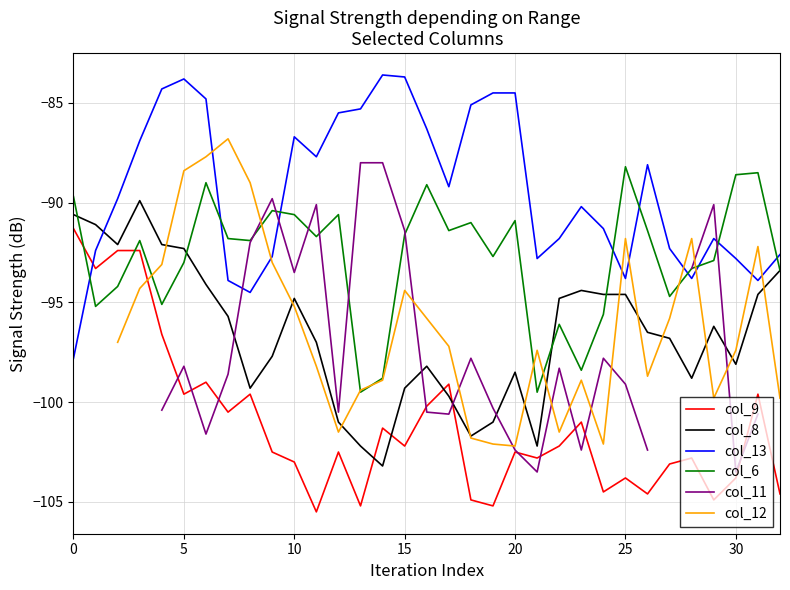

How many col_11 values are between -102 and -92?

16